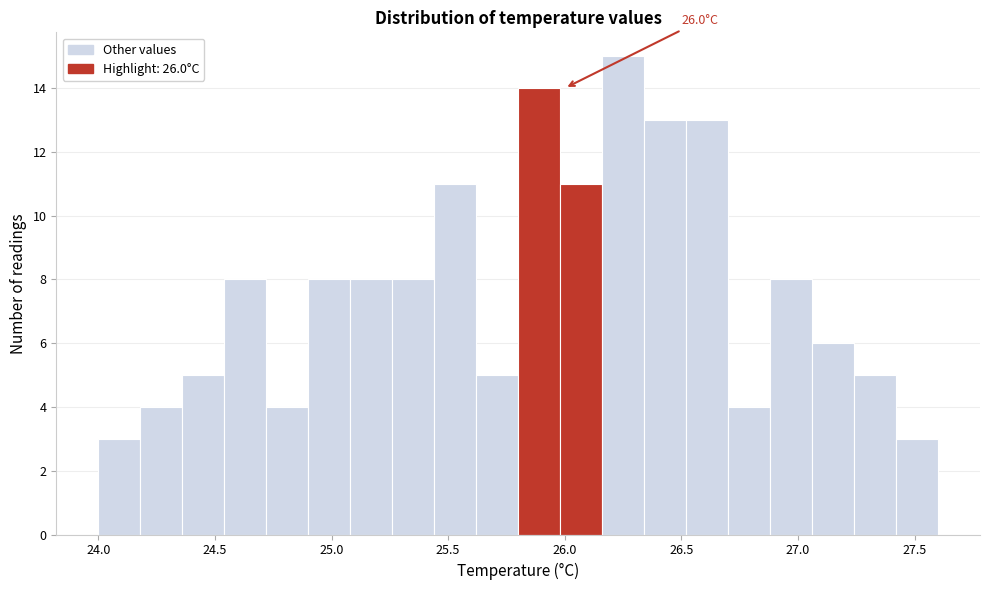

Around what value on the x-axis is the tallest bar? Give the approximate position of its centre, as read against the axis.

26.25